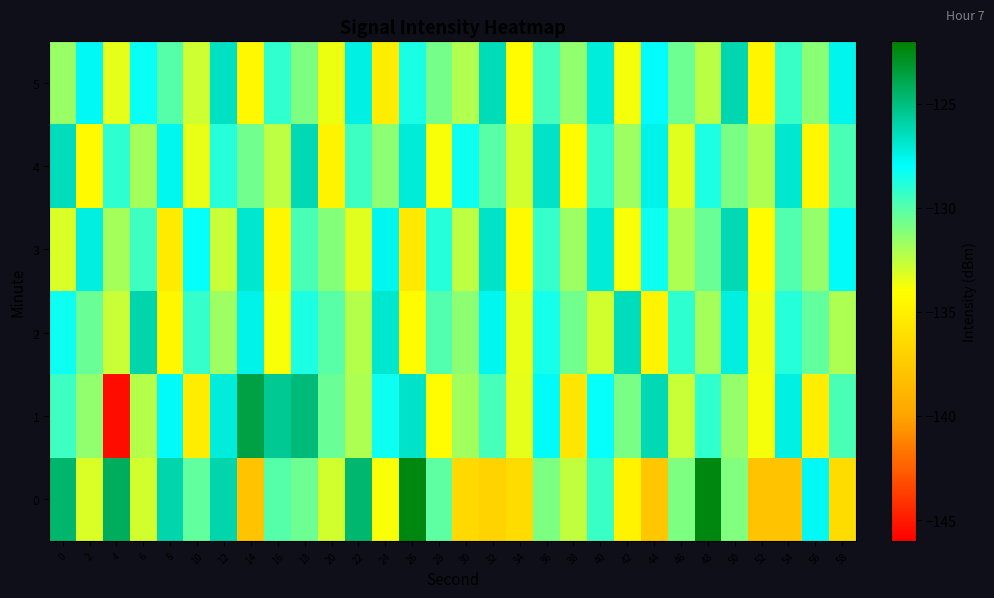

Reading left to right, what are all the values shown in this chart?

0: 0=-124.6	2=-133.1	4=-124.2	6=-132.9	8=-126.1	10=-130.3	12=-126.1	14=-137.9	16=-130.0	18=-130.5	20=-132.9	22=-124.7	24=-133.8	26=-122.4	28=-130.2	30=-136.4	32=-136.9	34=-136.3	36=-131.0	38=-132.6	40=-129.3	42=-134.8	44=-137.7	46=-131.0	48=-122.5	50=-131.1	52=-138.0	54=-138.0	56=-127.8	58=-136.3
1: 0=-129.4	2=-131.4	4=-145.5	6=-132.2	8=-127.9	10=-135.1	12=-127.2	14=-123.7	16=-125.5	18=-124.9	20=-130.5	22=-132.1	24=-128.3	26=-126.7	28=-134.2	30=-131.8	32=-129.6	34=-133.4	36=-127.9	38=-135.6	40=-128.1	42=-130.9	44=-126.3	46=-132.7	48=-129.2	50=-131.5	52=-133.8	54=-127.4	56=-135.1	58=-129.7
2: 0=-128.3	2=-130.5	4=-132.7	6=-126.1	8=-134.5	10=-129.3	12=-131.7	14=-127.5	16=-133.9	18=-128.7	20=-130.1	22=-132.3	24=-126.9	26=-134.1	28=-129.9	30=-131.3	32=-127.7	34=-133.5	36=-128.5	38=-130.7	40=-132.9	42=-126.5	44=-134.7	46=-129.1	48=-131.9	50=-127.3	52=-133.7	54=-128.9	56=-130.3	58=-132.1
3: 0=-133.1	2=-127.3	4=-131.9	6=-129.5	8=-135.3	10=-128.1	12=-132.7	14=-126.9	16=-134.5	18=-129.7	20=-131.1	22=-133.3	24=-127.7	26=-135.5	28=-128.9	30=-132.5	32=-126.7	34=-134.3	36=-129.3	38=-131.7	40=-127.1	42=-133.9	44=-128.3	46=-132.1	48=-130.5	50=-126.3	52=-134.1	54=-129.9	56=-131.5	58=-127.9
4: 0=-126.5	2=-134.3	4=-129.1	6=-131.9	8=-127.7	10=-133.5	12=-128.9	14=-130.7	16=-132.5	18=-126.3	20=-134.7	22=-129.5	24=-131.3	26=-127.1	28=-133.9	30=-128.3	32=-130.1	34=-132.9	36=-126.7	38=-134.1	40=-129.3	42=-131.7	44=-127.5	46=-133.3	48=-128.7	50=-130.9	52=-132.1	54=-126.9	56=-134.5	58=-129.7
5: 0=-131.6	2=-127.8	4=-133.4	6=-128.2	8=-130.0	10=-132.8	12=-126.6	14=-134.4	16=-129.2	18=-131.0	20=-133.6	22=-127.4	24=-135.2	26=-128.6	28=-130.8	30=-132.2	32=-126.4	34=-134.2	36=-129.6	38=-131.4	40=-127.2	42=-133.8	44=-128.0	46=-130.6	48=-132.4	50=-126.2	52=-134.6	54=-129.4	56=-131.2	58=-127.6